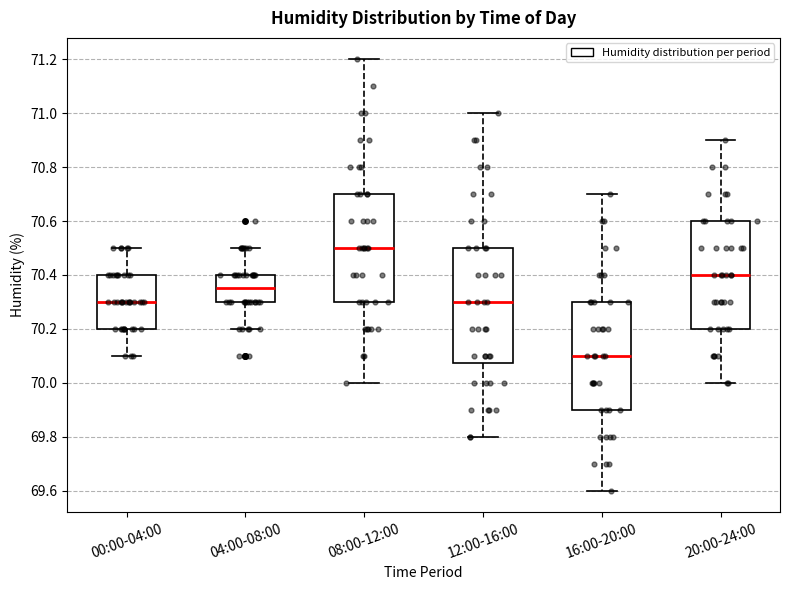

Reading left to right, read every box against the y-axis: the position of its median line, the range the box covers, and the ends of its whiskers. The values are not printed on the chart, so give them approximately, as read against the axis.

00:00-04:00: median 70.30, box 70.20 to 70.40, whiskers 70.10 to 70.50
04:00-08:00: median 70.36, box 70.30 to 70.40, whiskers 70.20 to 70.50
08:00-12:00: median 70.50, box 70.30 to 70.70, whiskers 70.00 to 71.20
12:00-16:00: median 70.30, box 70.08 to 70.50, whiskers 69.80 to 71.00
16:00-20:00: median 70.10, box 69.90 to 70.30, whiskers 69.60 to 70.70
20:00-24:00: median 70.40, box 70.20 to 70.60, whiskers 70.00 to 70.90